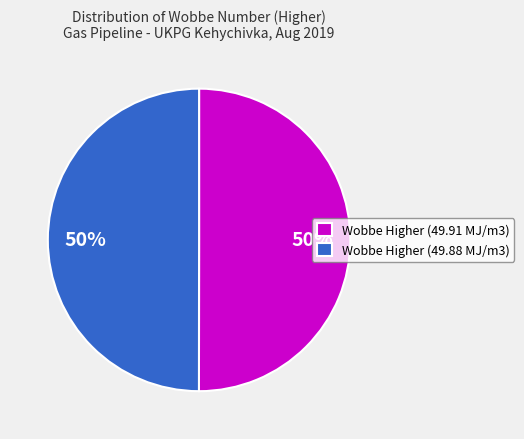

Is it true that Wobbe Higher (49.91 MJ/m3) is 50% of the pie?

True